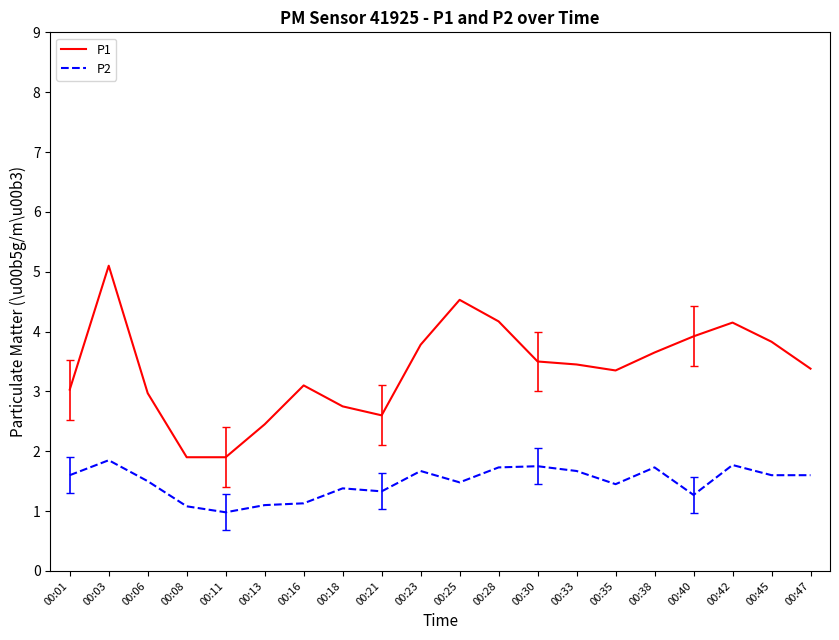

What is the total value across all series at 00:42?

5.9